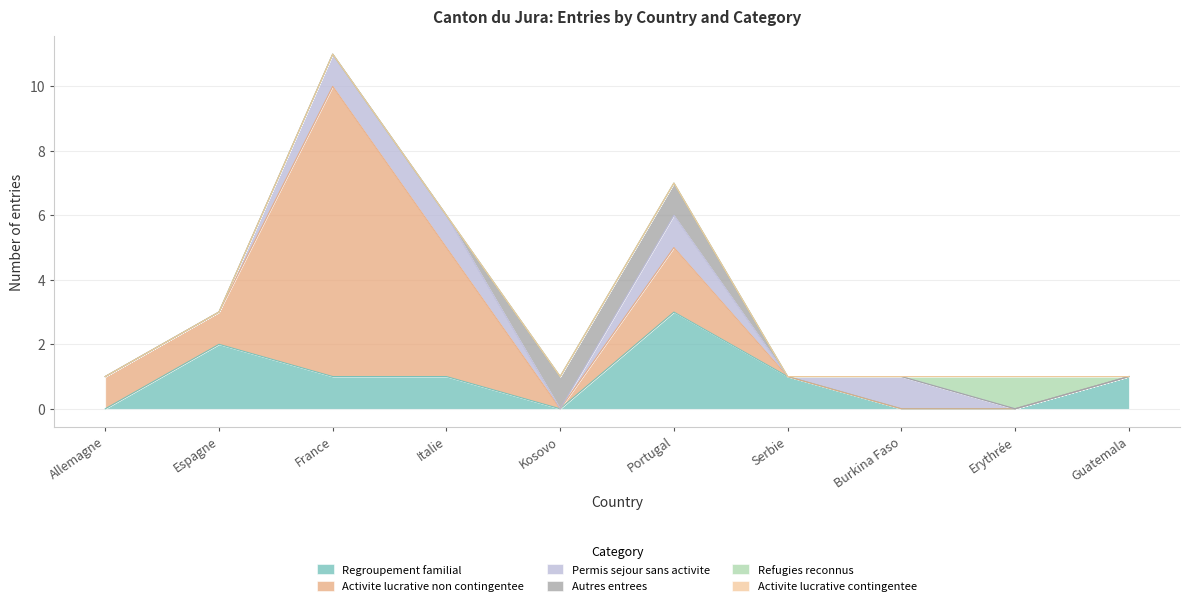

True or false: Activite lucrative contingentee and Activite lucrative non contingentee intersect in this chart.

False